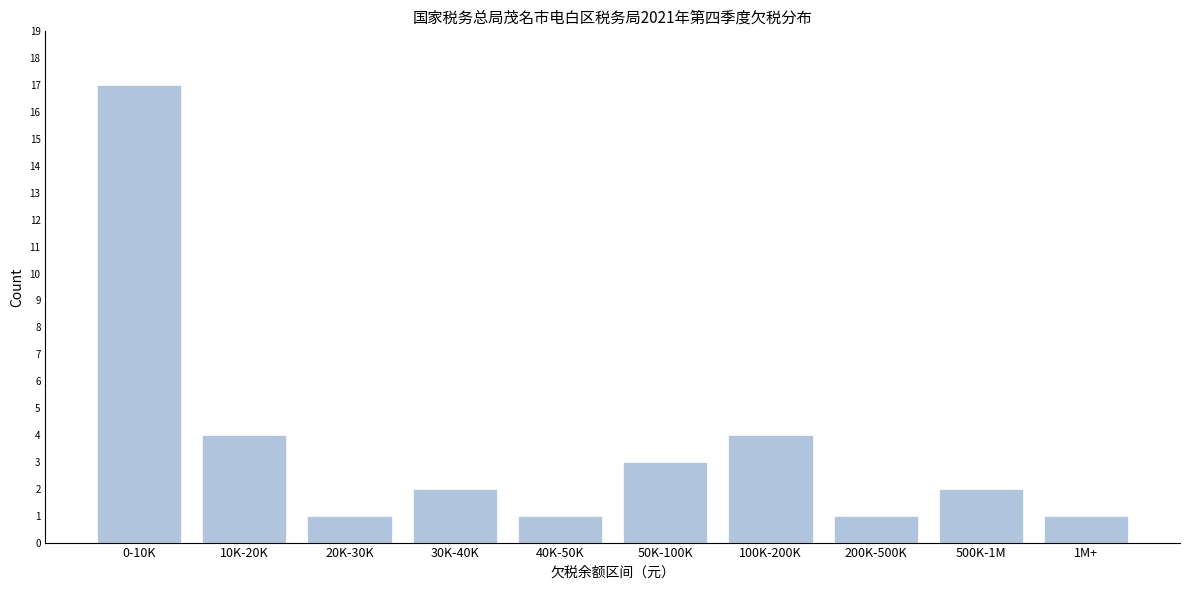

Reading right to left, transcribe all the data shown in this chart.

1M+=1	500K-1M=2	200K-500K=1	100K-200K=4	50K-100K=3	40K-50K=1	30K-40K=2	20K-30K=1	10K-20K=4	0-10K=17